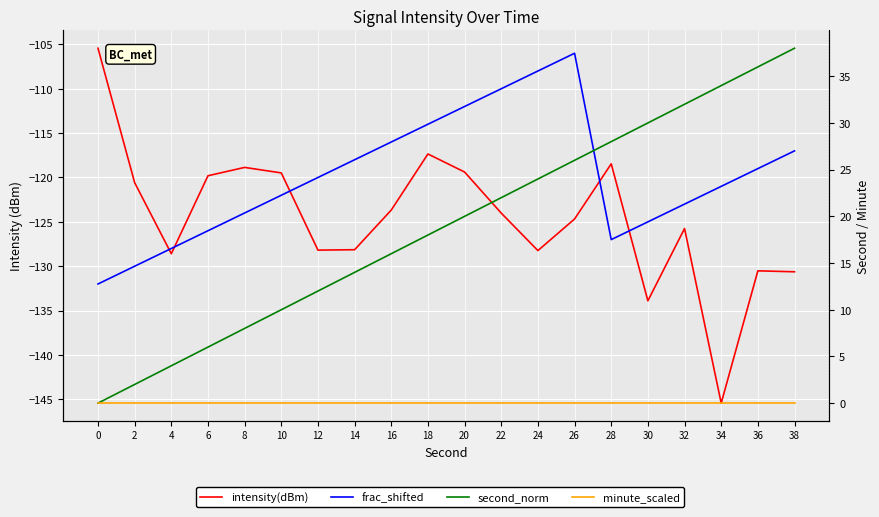

What is the value of the second_norm point at the 9th from the left?

16.0